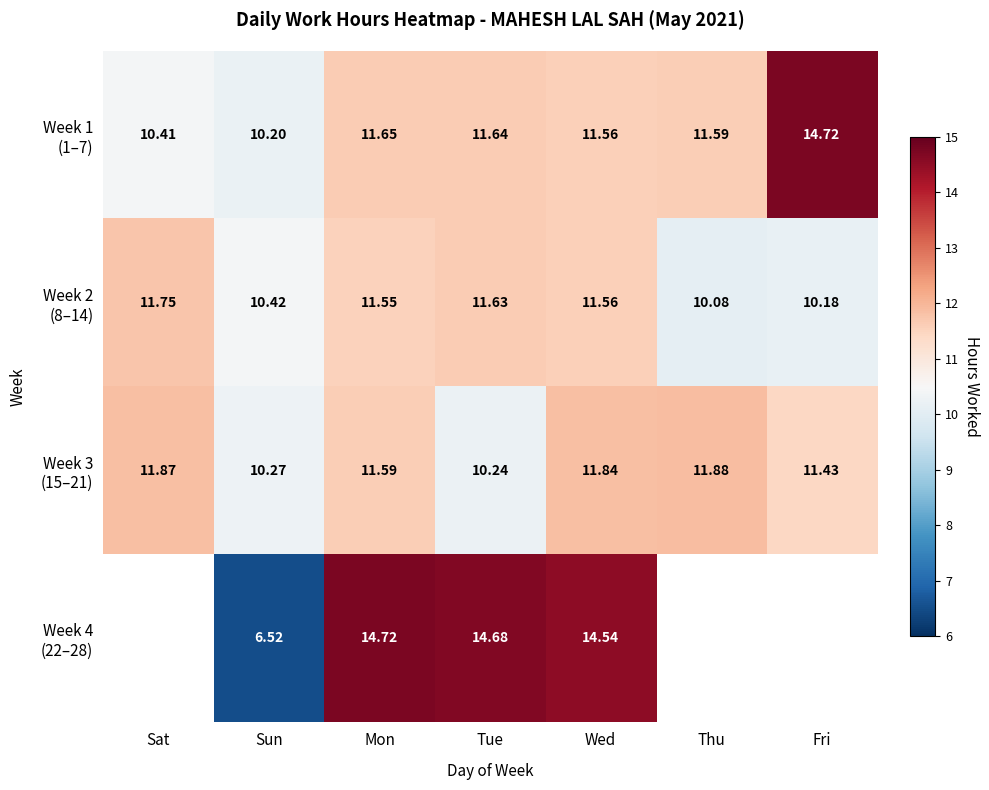

Which series changed the most between Sun and Wed?

Week 4 (22–28)